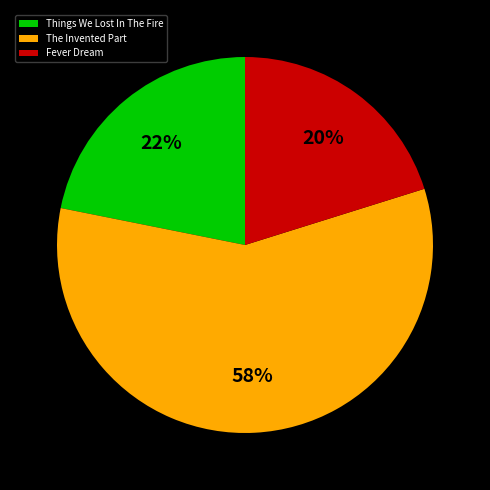

Between Things We Lost In The Fire and Fever Dream, which is larger?

Things We Lost In The Fire